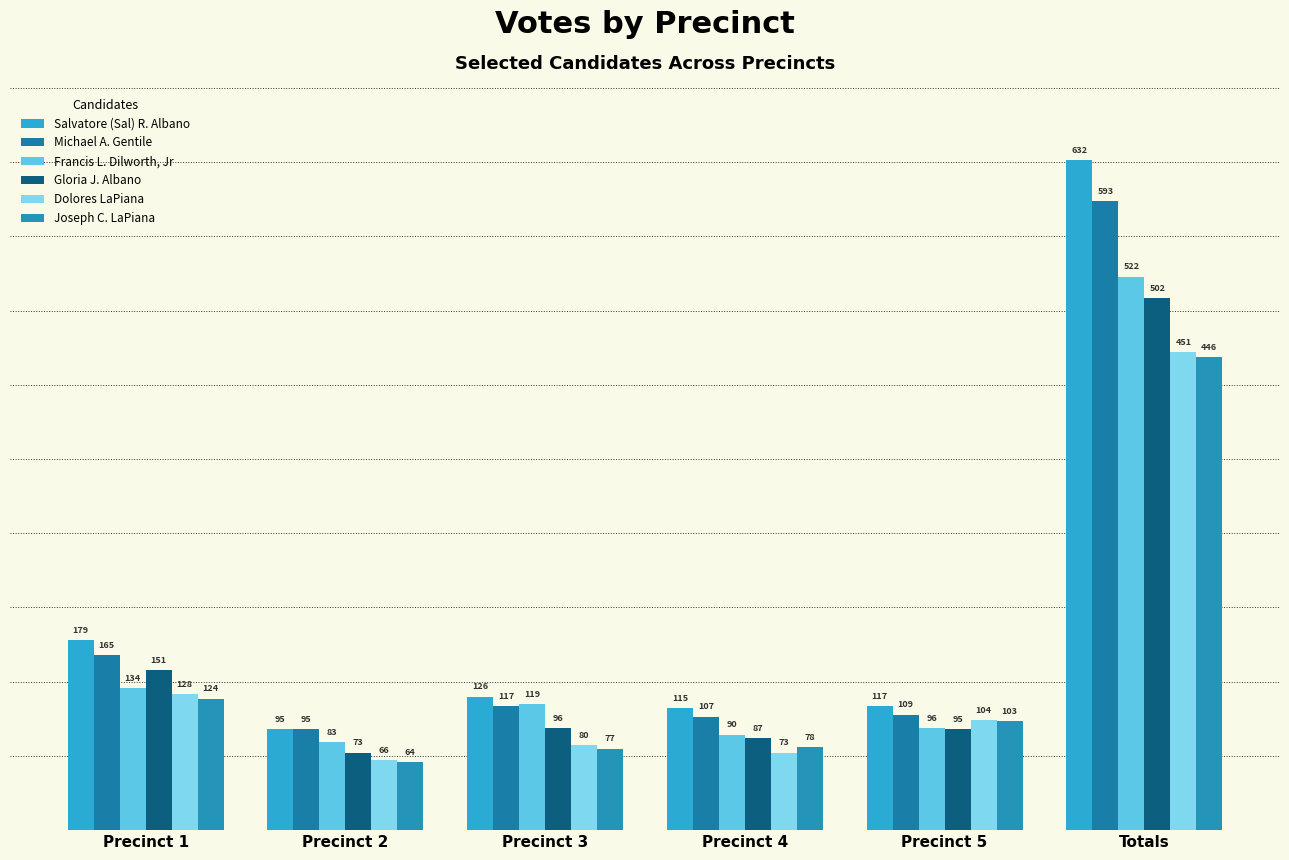

Where does the Francis L. Dilworth, Jr series first go above 119?

Precinct 1